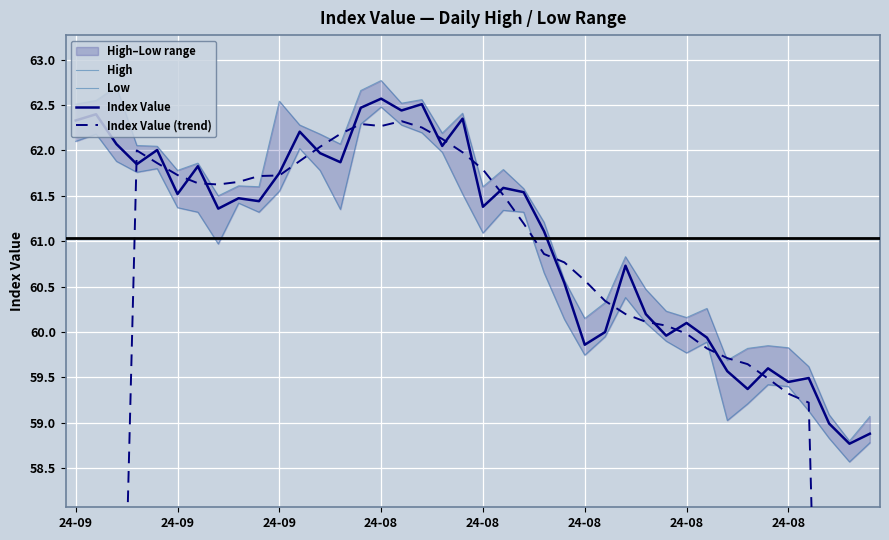

At 24-09, list the series in order from largest to smallest.

High, Index Value, Low, Index Value (trend)